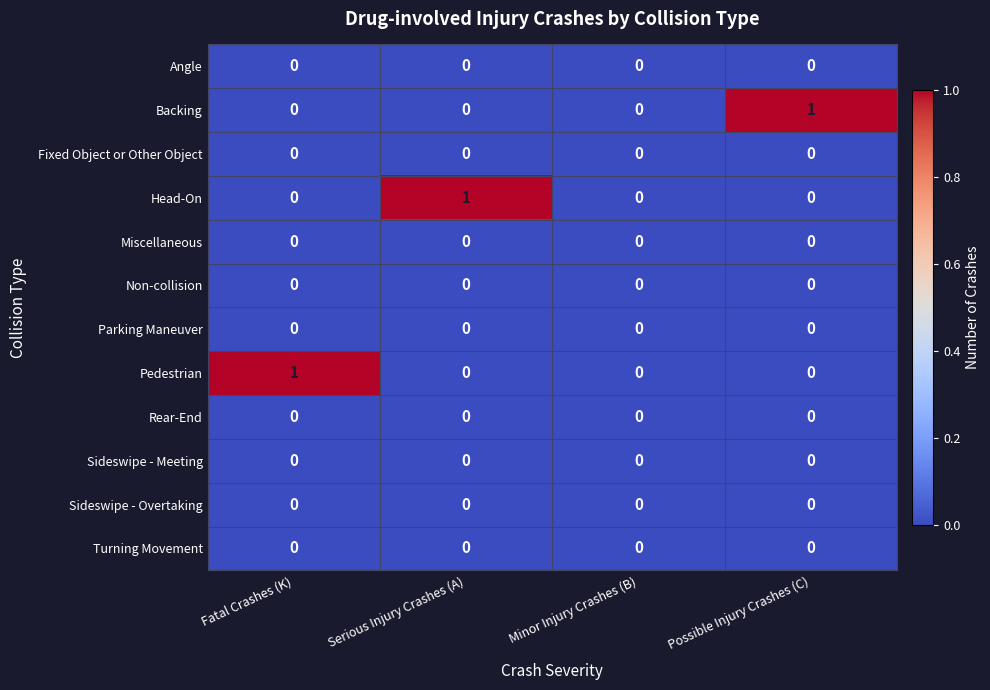

How many Backing values are between 0 and 1?

4